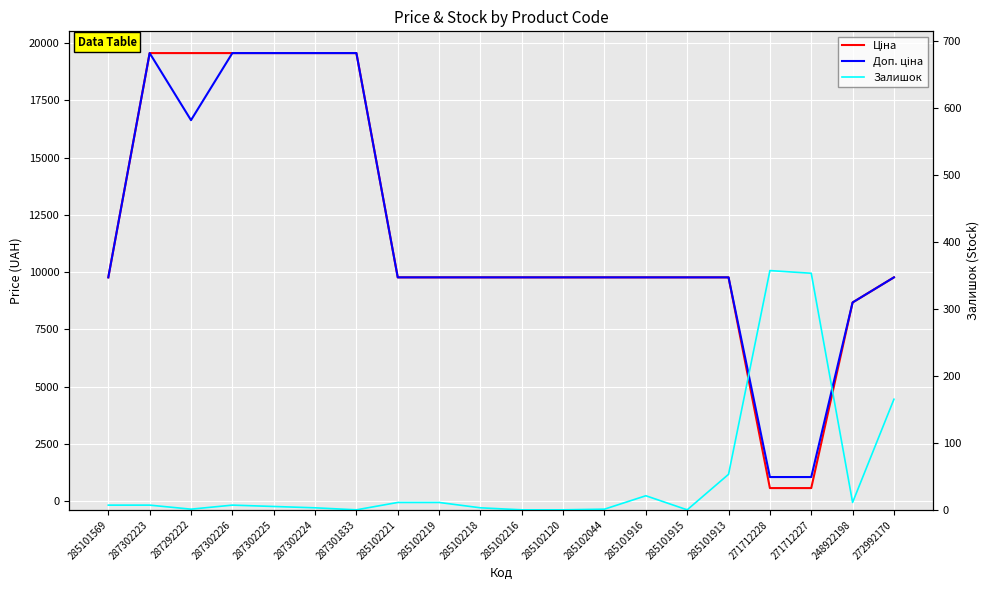

What is the difference between the maximum and minimum values in the Доп. ціна series?

18504.9